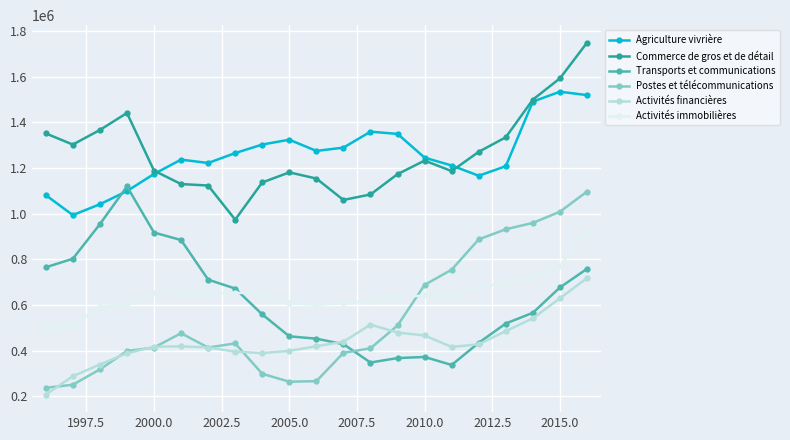

What is the value of the Activités financières point at the 18th from the left?

485635